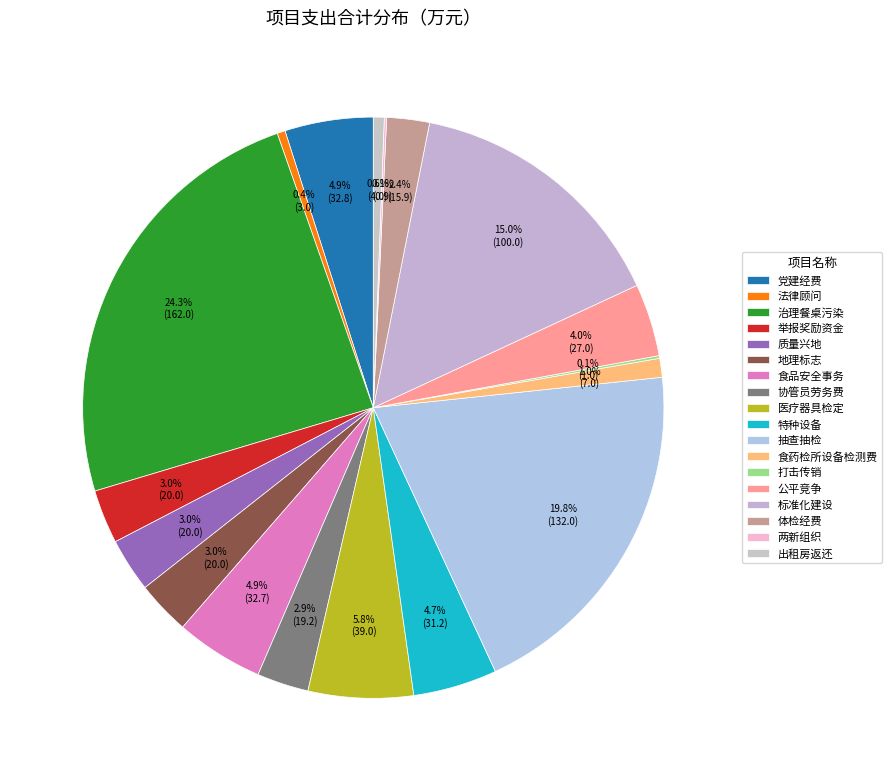

Between 党建经费 and 质量兴地, which is larger?

党建经费